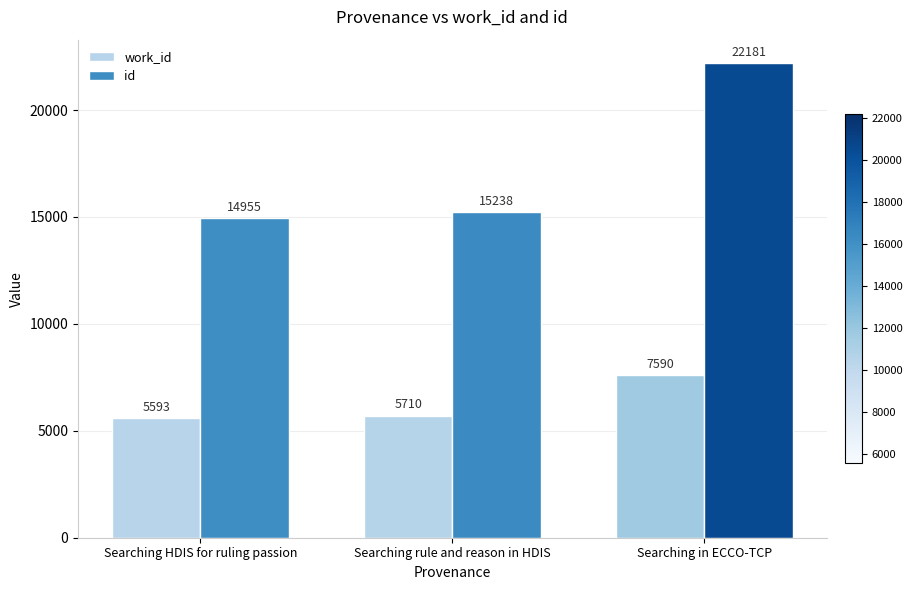

What is the label of the 3rd bar from the left?

Searching in ECCO-TCP